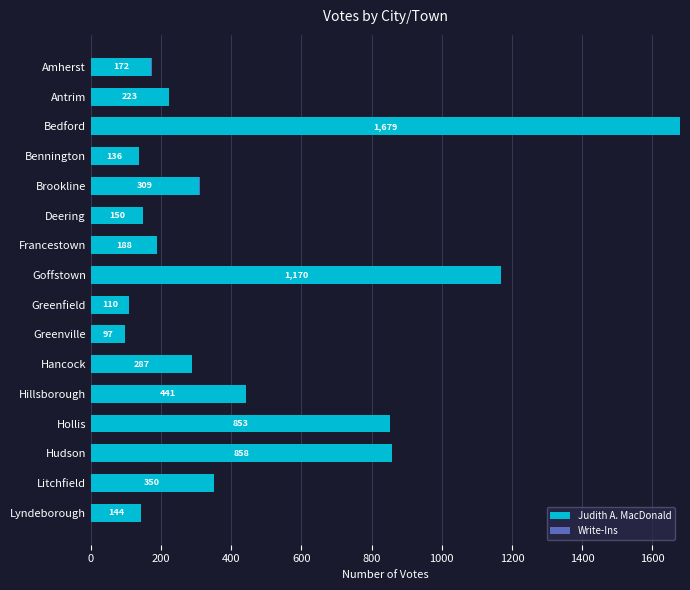

What is the approximate value of Judith A. MacDonald at Bedford?

1679